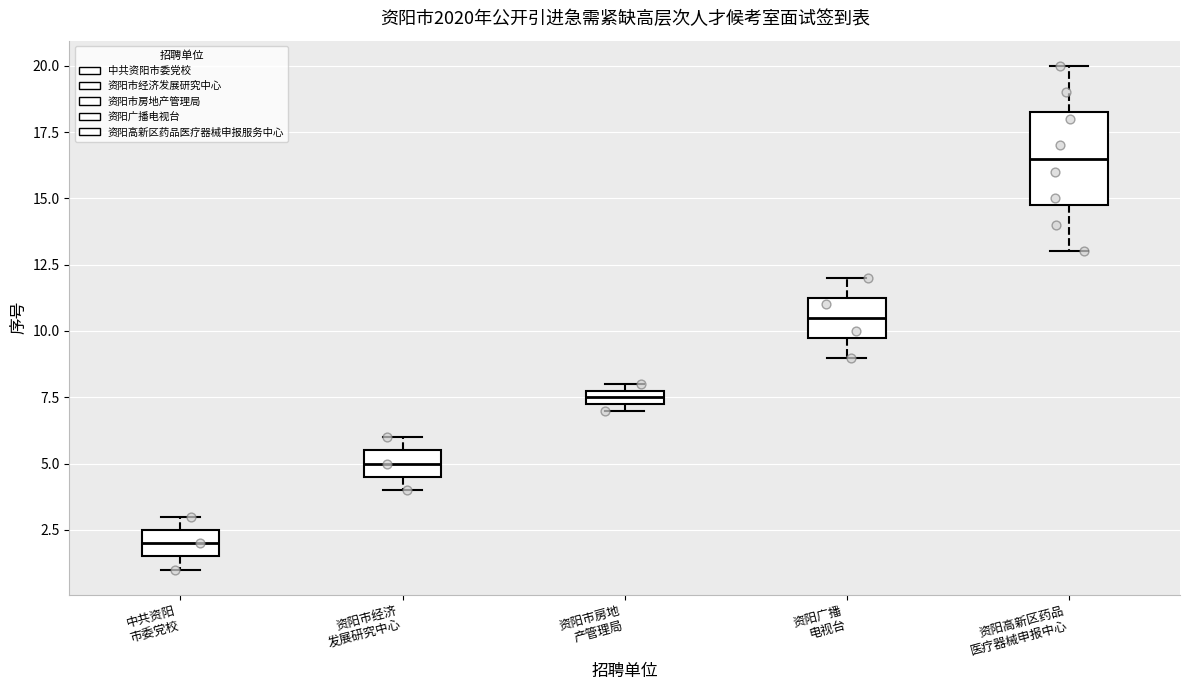

Where is the upper edge of the box for 资阳高新区药品 医疗器械申报中心 on the y-axis? The values are not printed on the chart, so give them approximately, as read against the axis.

18.5